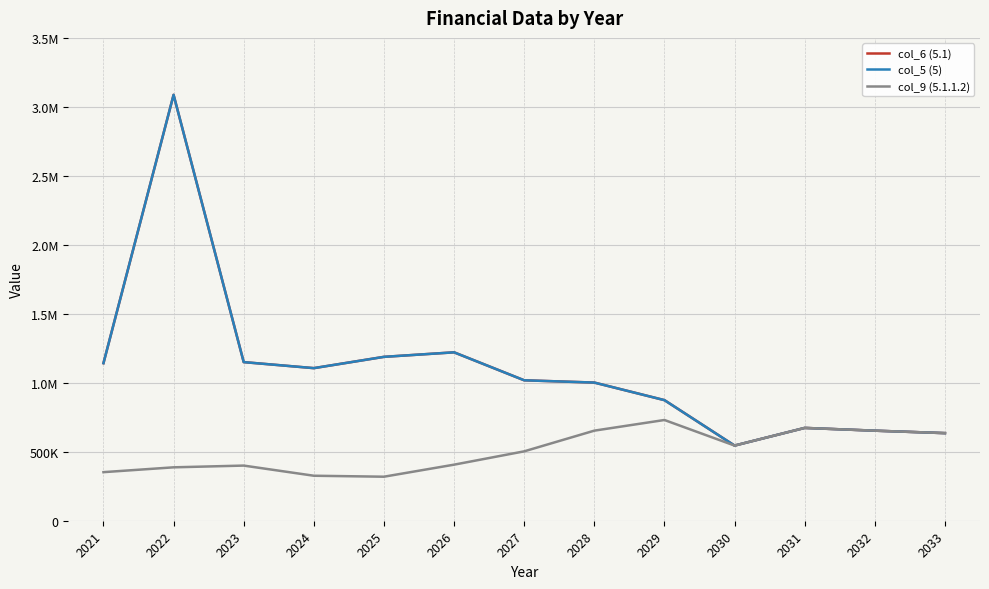

Does the chart have visible grid lines?

Yes